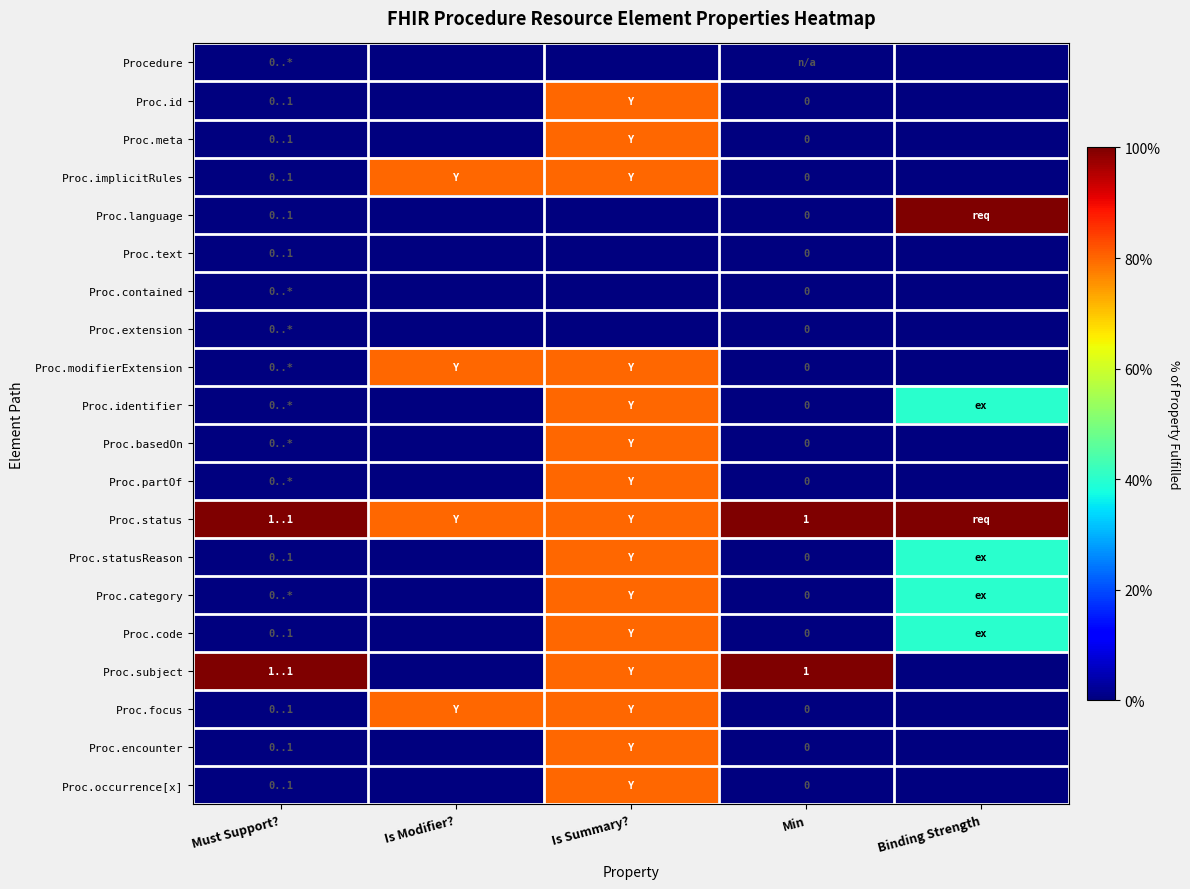

True or false: Proc.status has a value of 0 at Min.

False